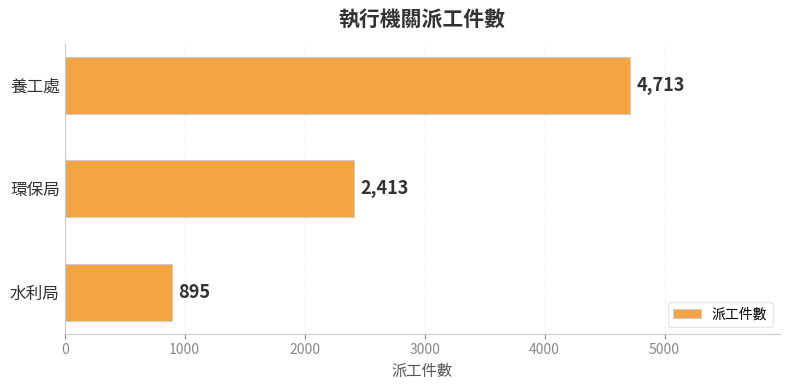

What is the difference between the maximum and second lowest values?

2300